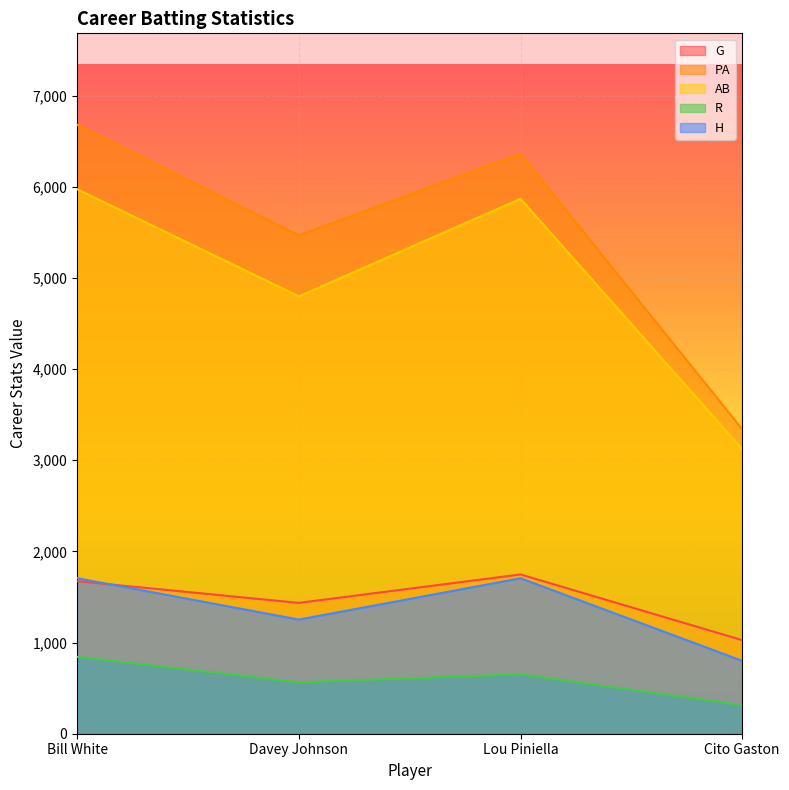

How many data points in R are above 651?

1